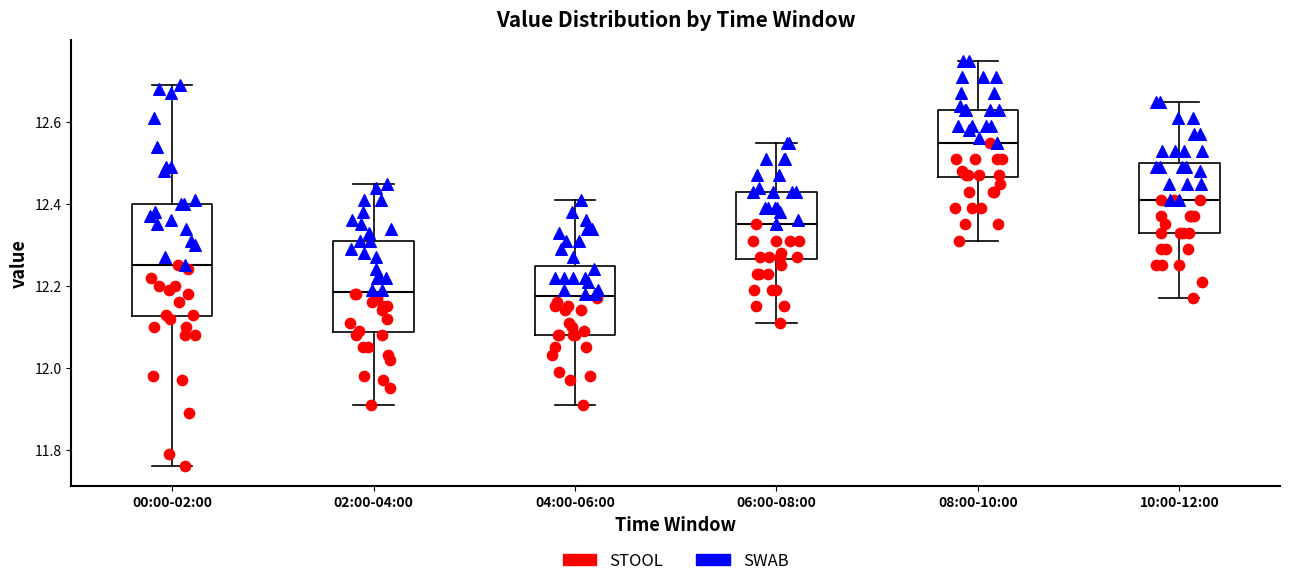

Which box's median line is the highest?

08:00-10:00